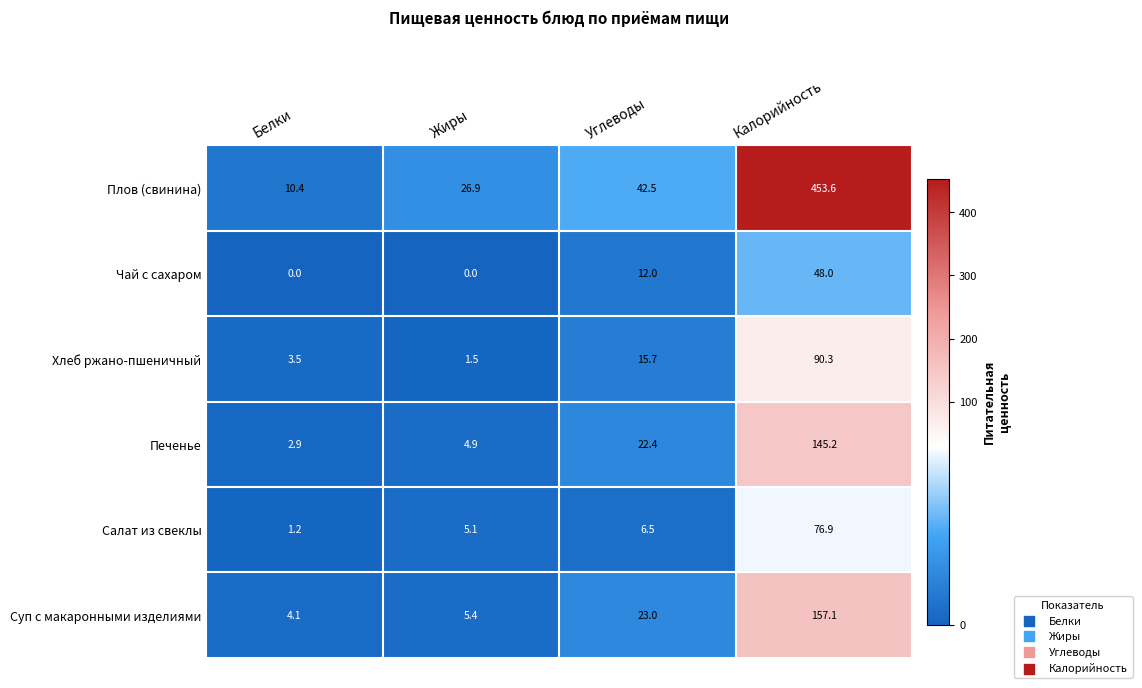

What is the difference between the highest and lowest values at Углеводы?

36.0